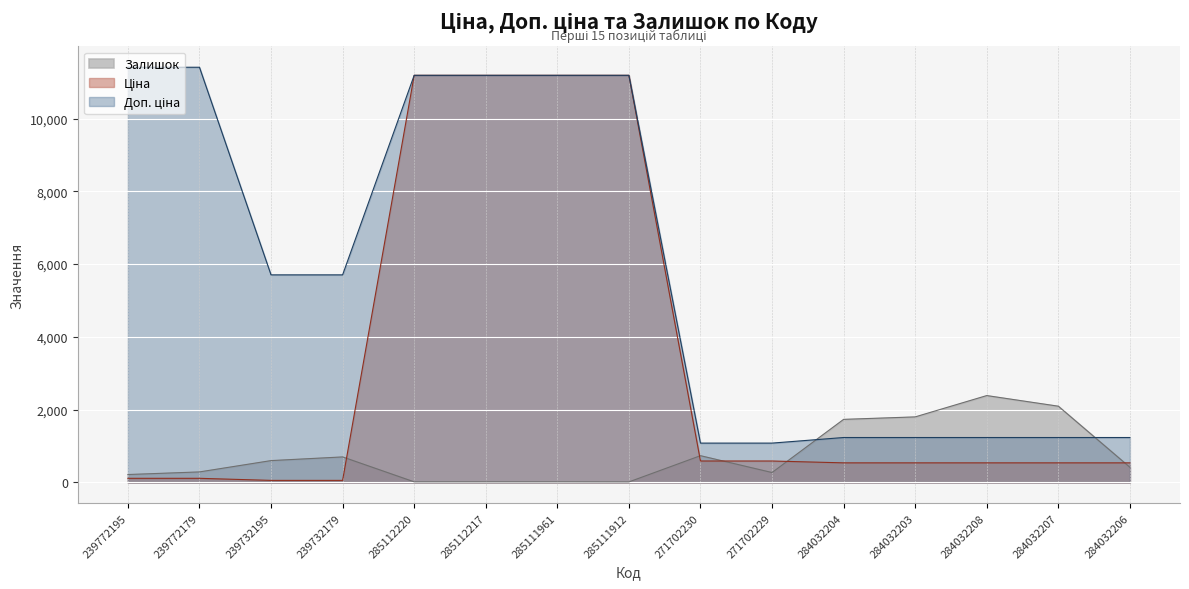

True or false: Доп. ціна and Ціна cross at least once.

False